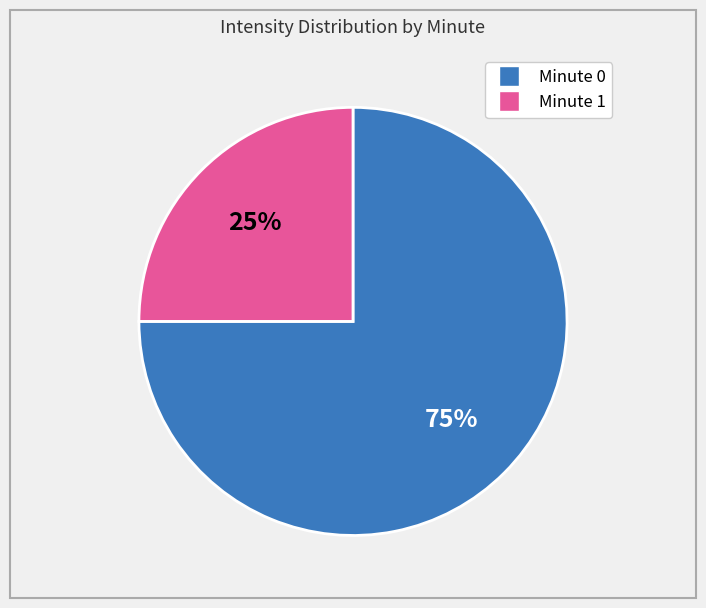

To the nearest percent, what is the average slice percentage?

50%